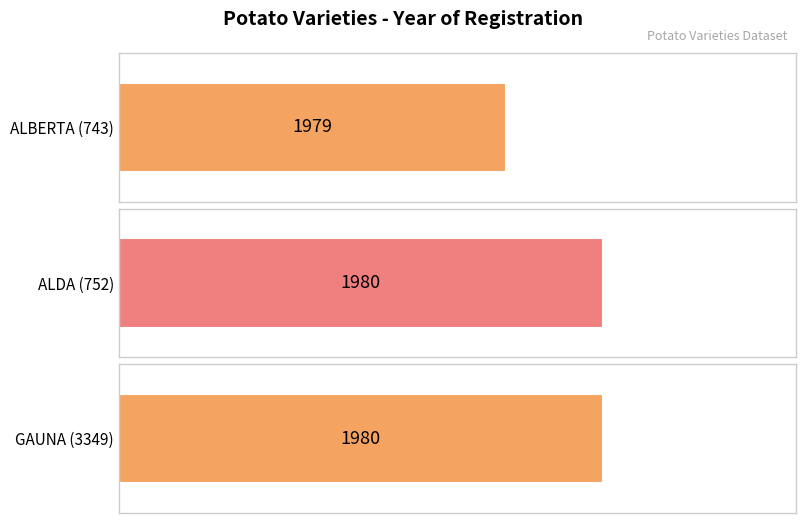

What is the label of the 2nd bar from the right?

ALDA (752)